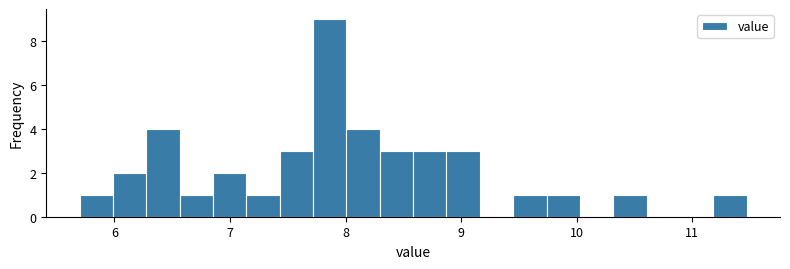

Read against the x-axis, roughly where is the centre of the tallest bar?

7.9